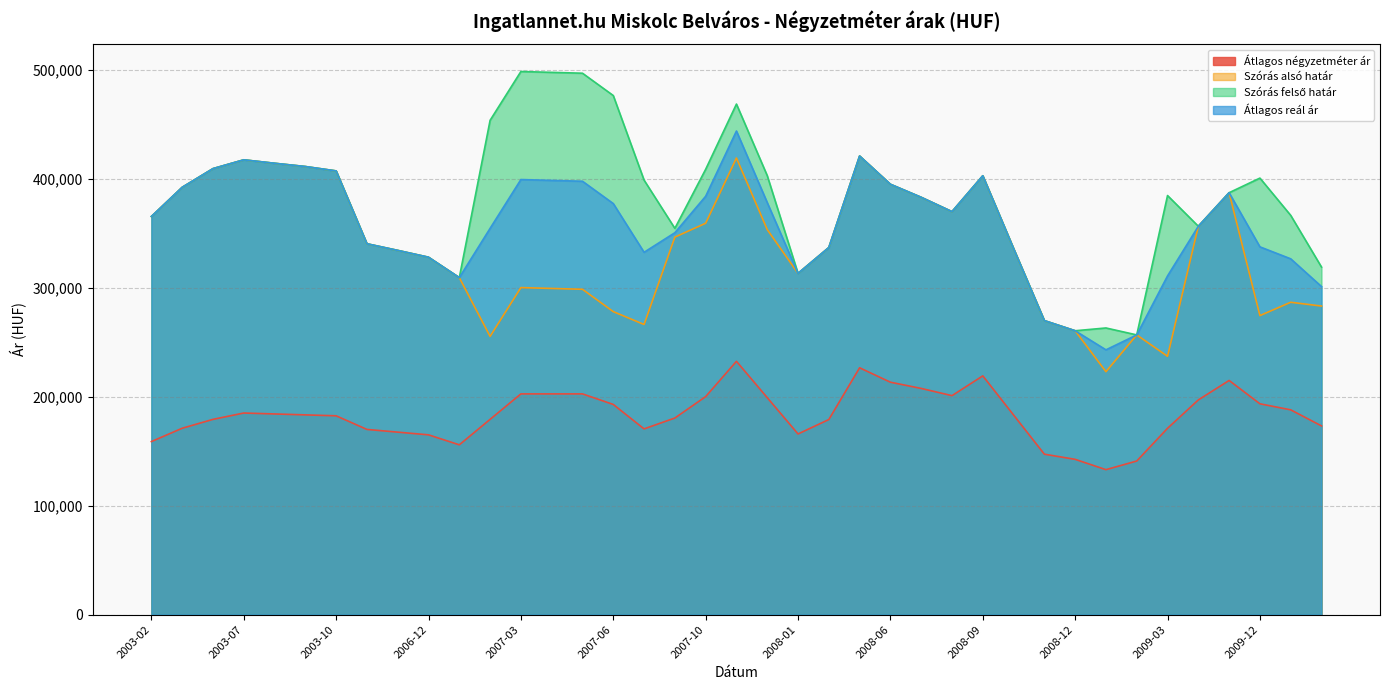

What is the difference between the highest and lowest values at 2008-05?

194366